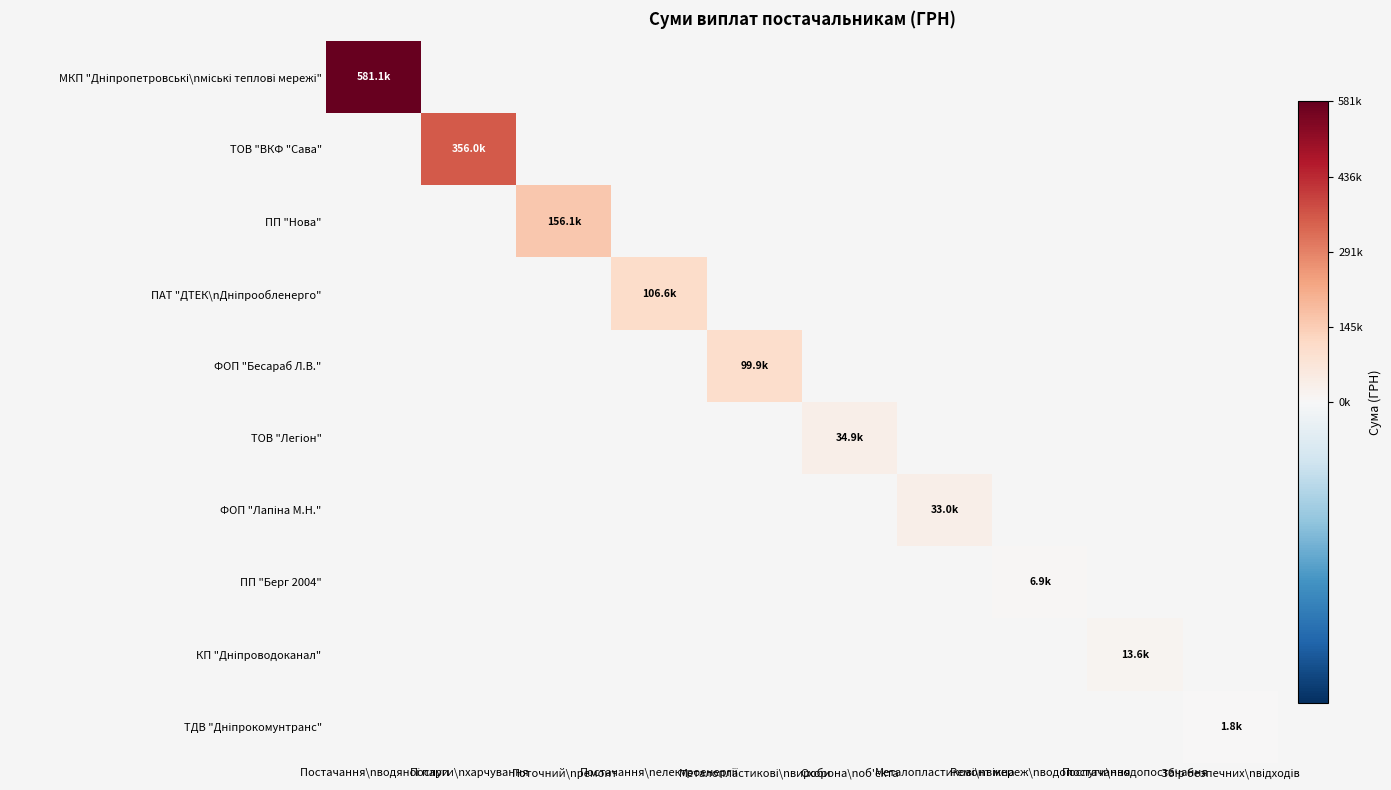

At Послуги\nхарчування, list the series in order from largest to smallest.

МКП "Дніпропетровські\nміські теплові мережі", ТОВ "ВКФ "Сава", ПП "Нова", ПАТ "ДТЕК\nДніпрообленерго", ФОП "Бесараб Л.В.", ТОВ "Легіон", ФОП "Лапіна М.Н.", ПП "Берг 2004", КП "Дніпроводоканал", ТДВ "Дніпрокомунтранс"